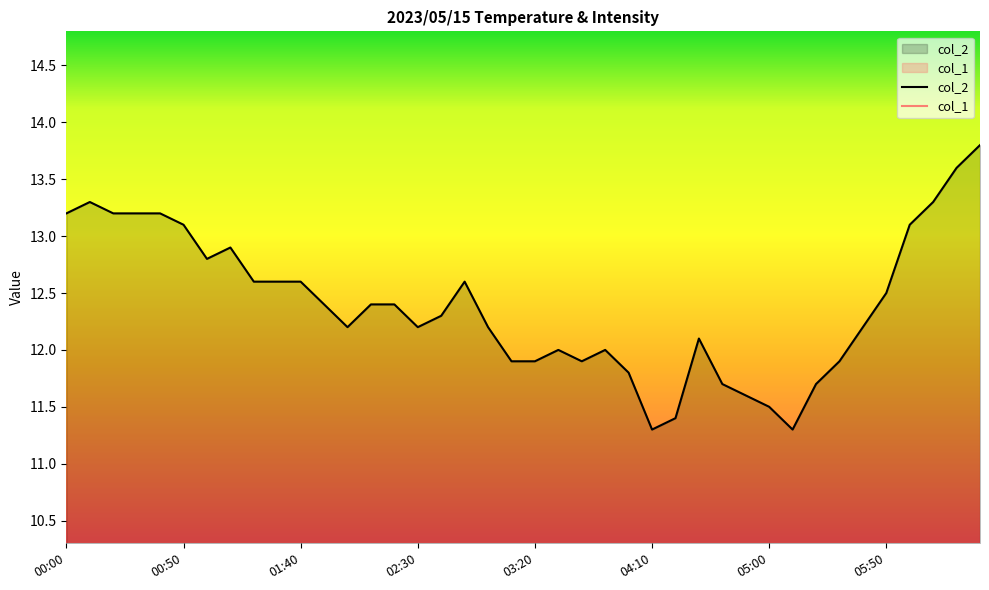

True or false: col_2 has a value of 12.0 at 21.

True